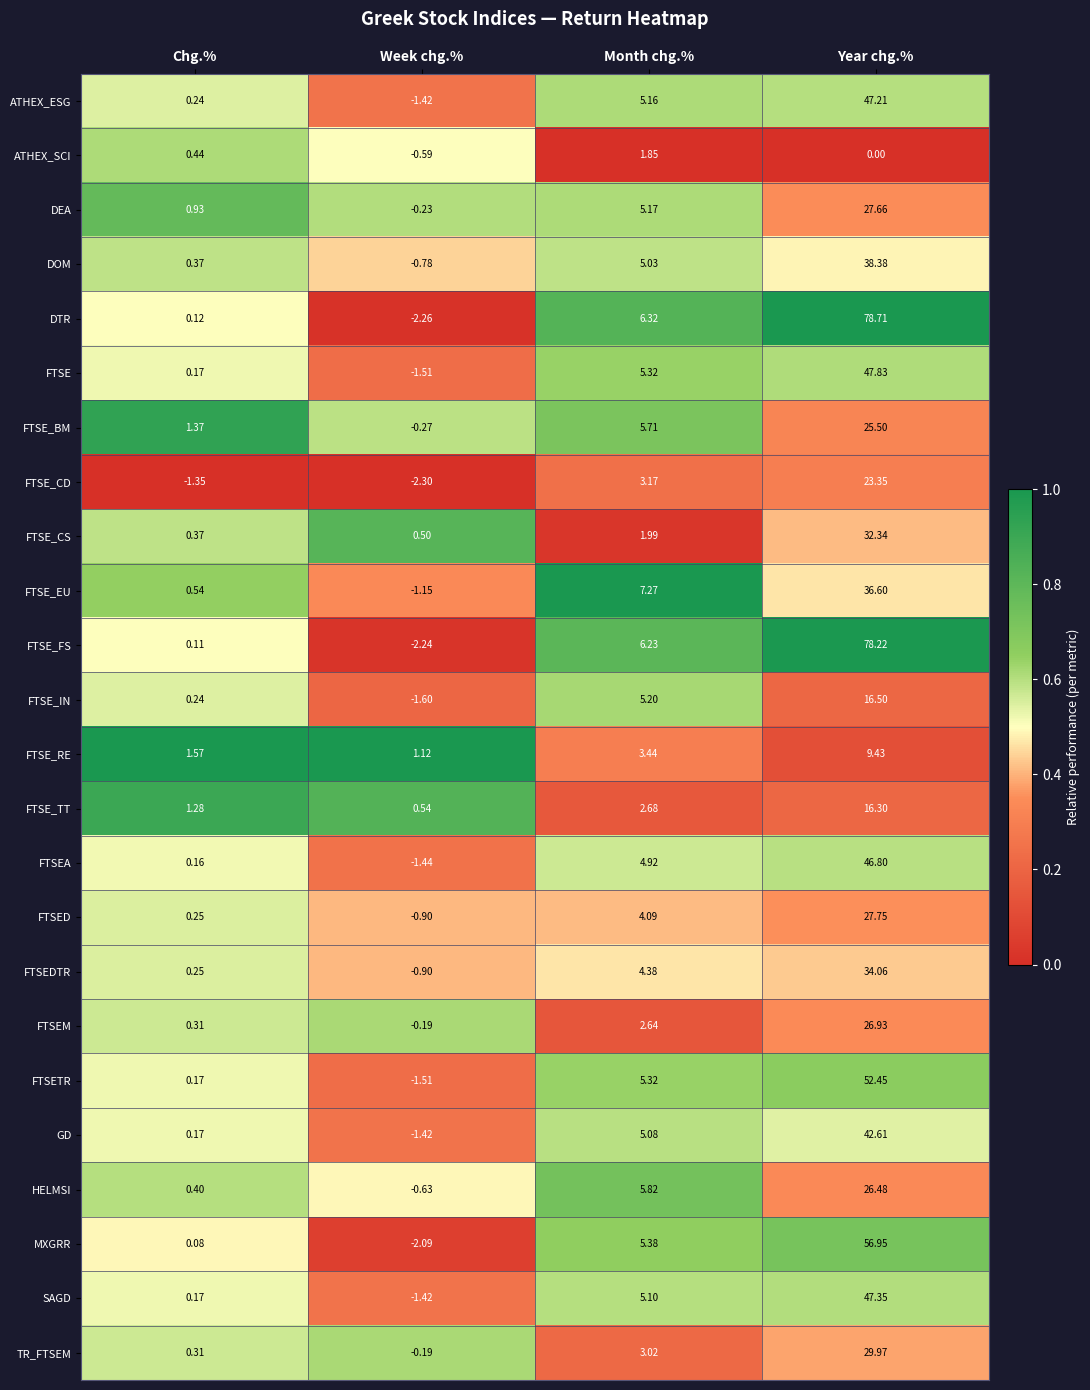

Between Week chg.% and Year chg.%, which series saw the biggest shift?

DTR